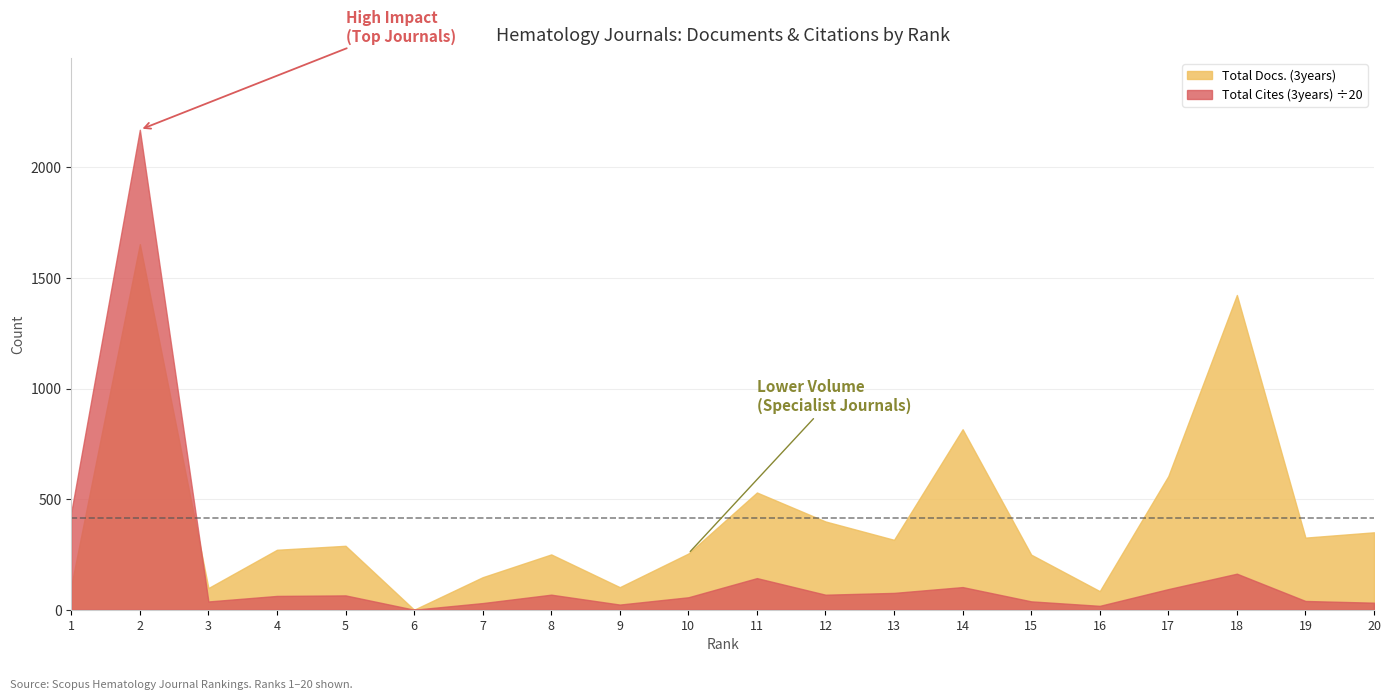

Which series has the largest total across all categories?

Total Docs. (3years)